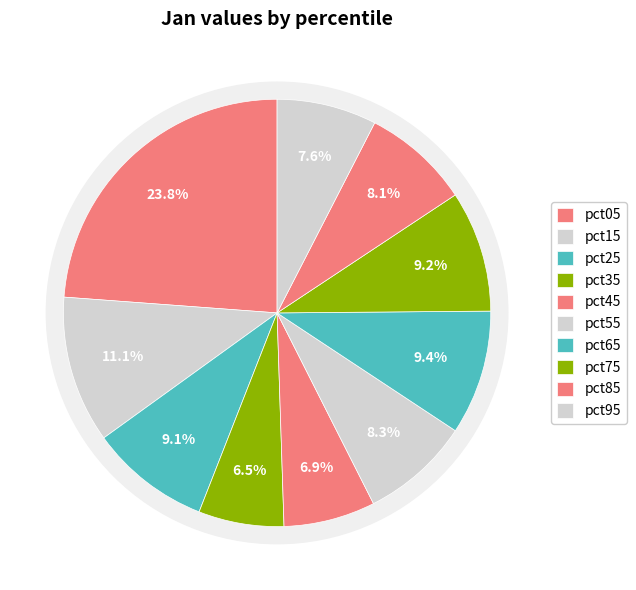

Does pct15 represent more than half of the total?

No